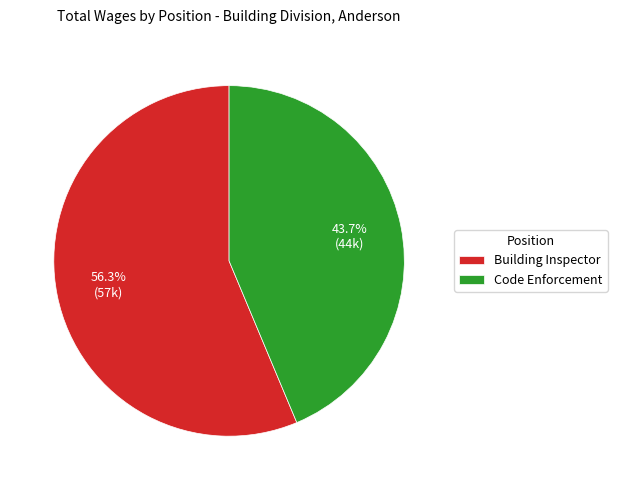

Which category has the smallest portion of the pie?

Code Enforcement